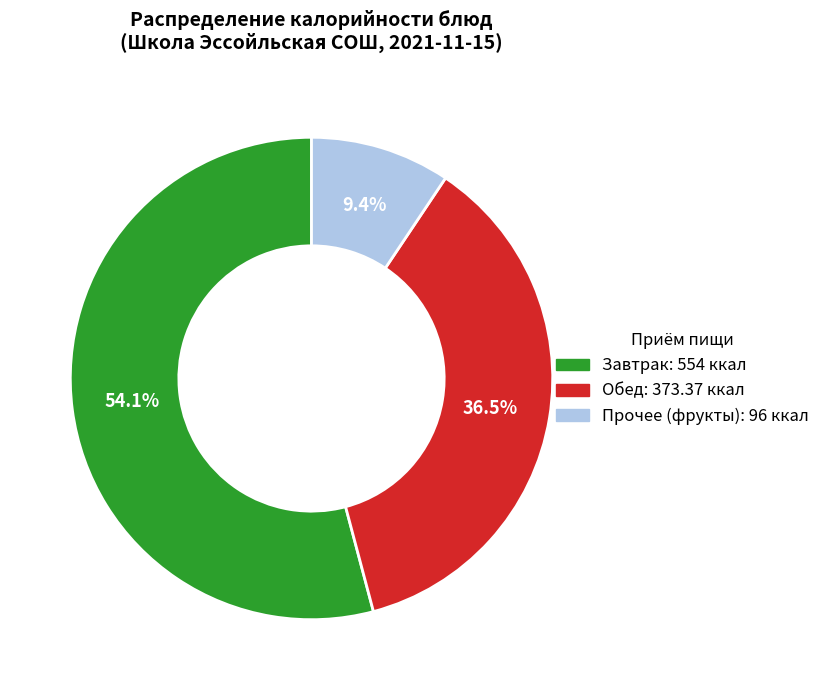

Does any single category account for the majority?

Yes